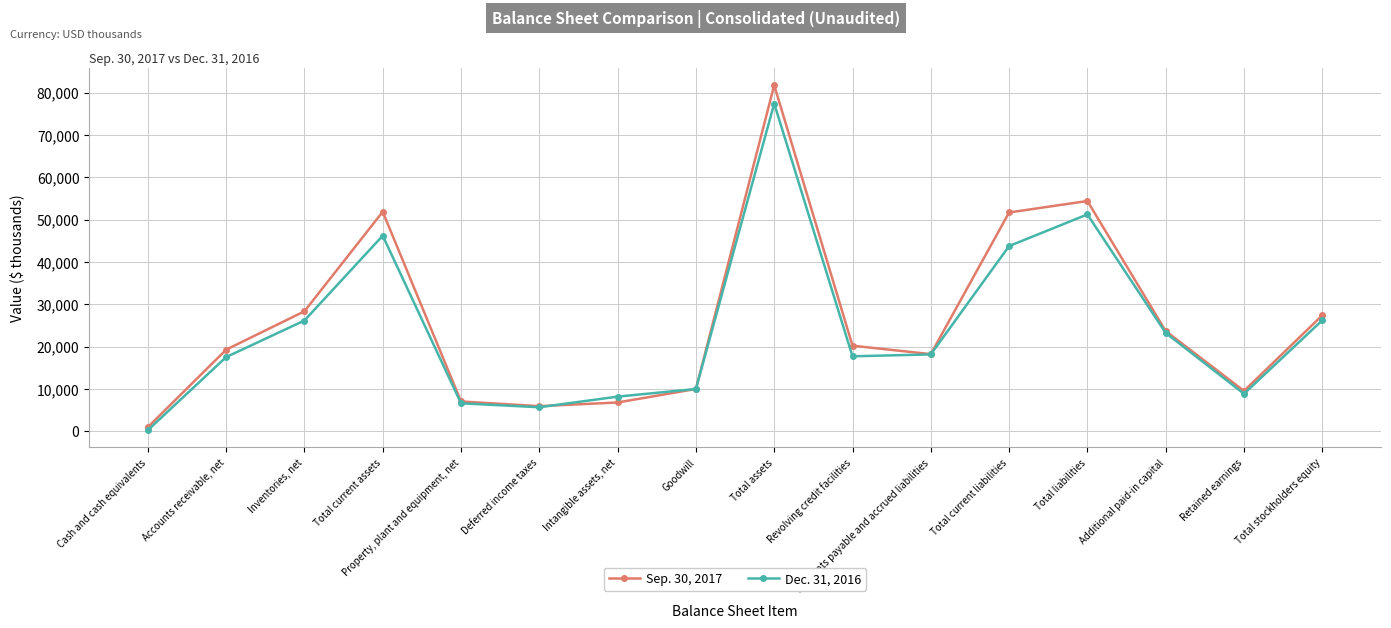

The Sep. 30, 2017 series shows 23653 at Additional paid-in capital. True or false?

True